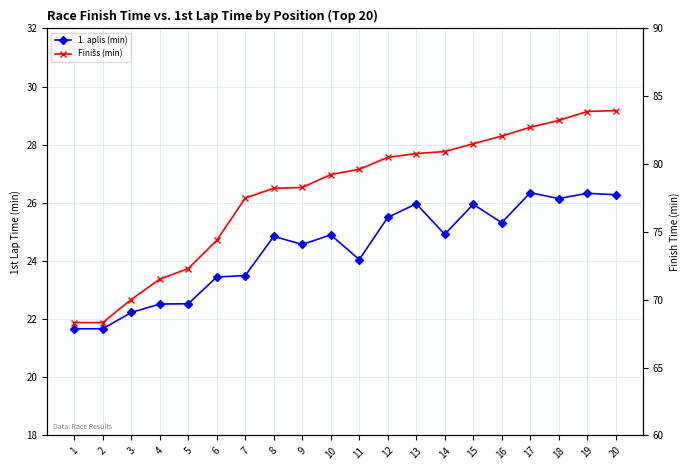

At which category is the sum across all series the highest?

20